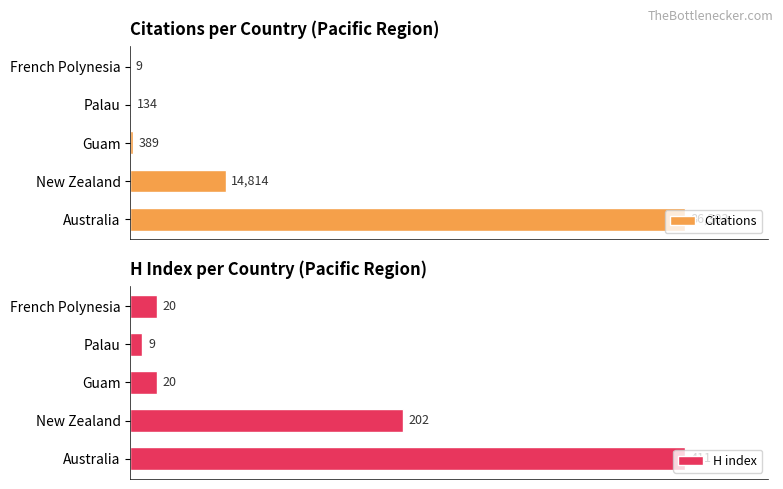

Where is Citations nearest to the value 43156?

New Zealand